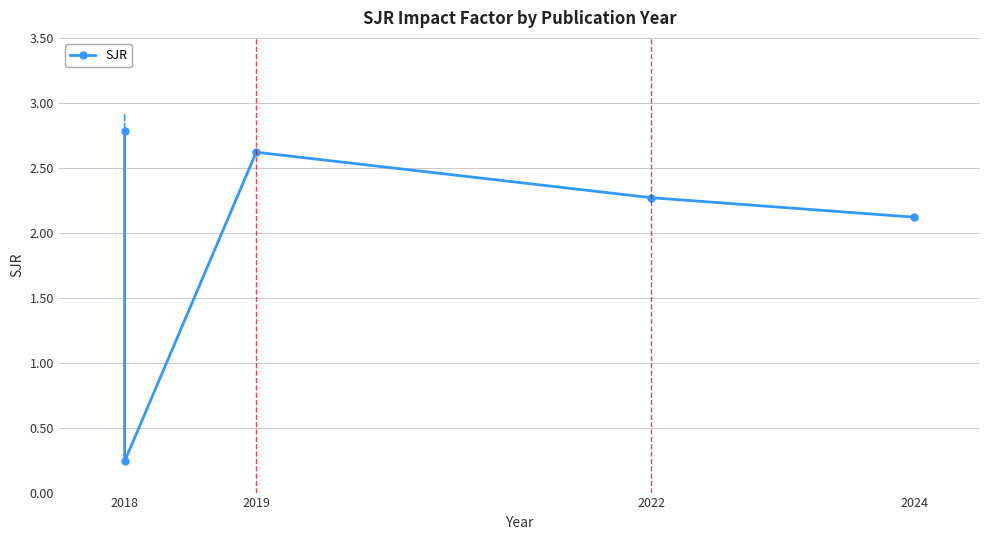

What is the maximum value shown in the chart?

2.8